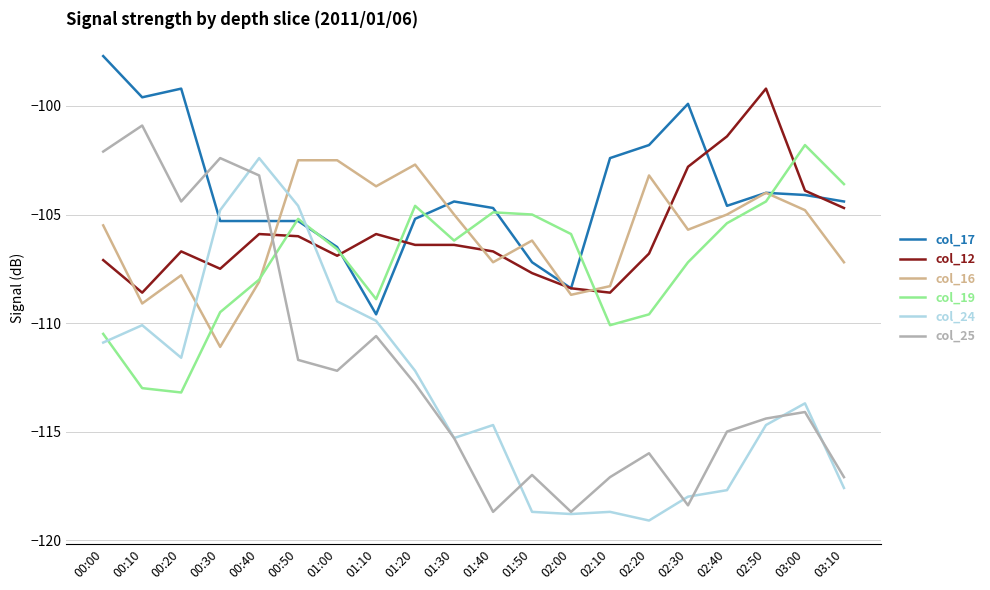

Which series has the largest range (max minus min)?

col_25